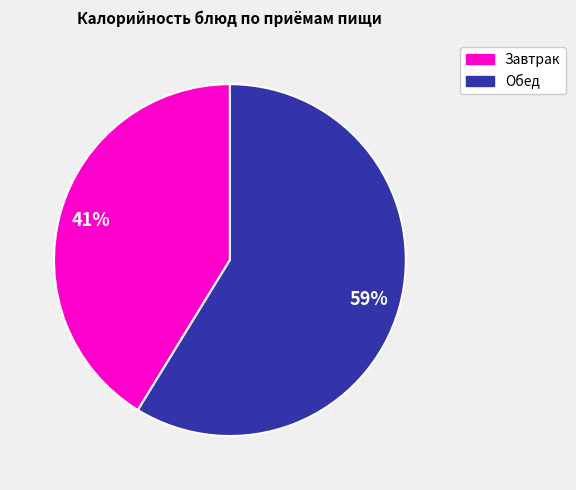

Is there any slice that represents more than half of the pie?

Yes